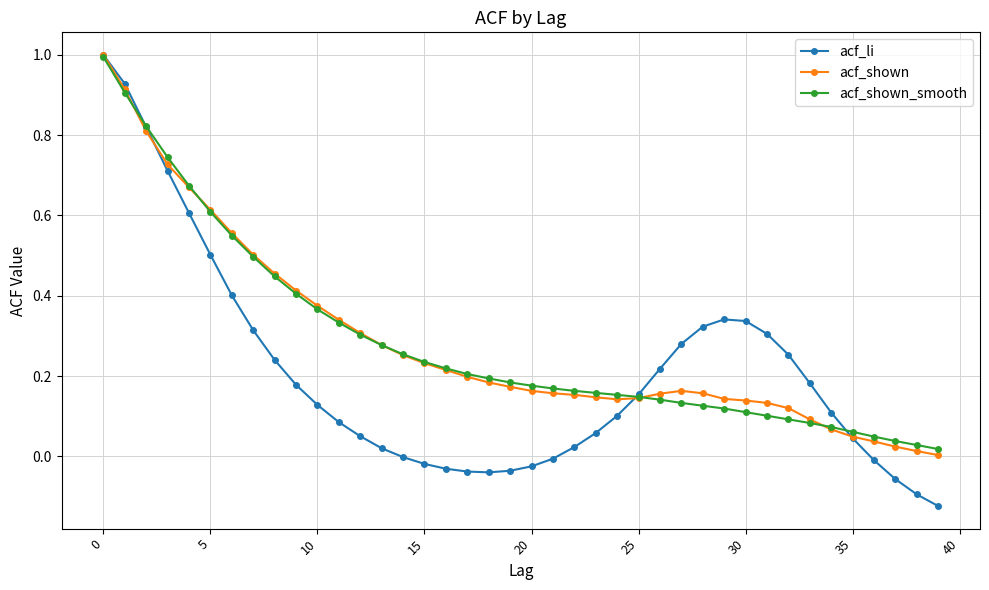

At how many categories does at least one series exceed 0?

40